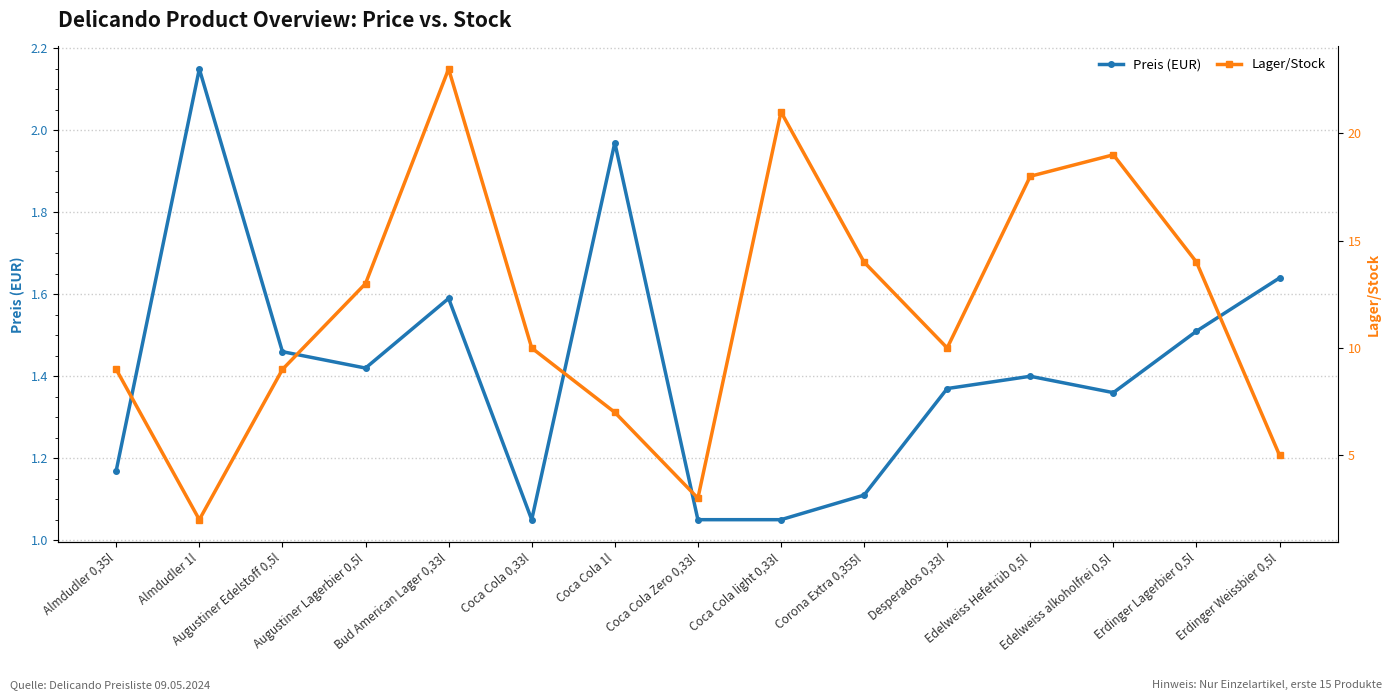

What is the difference between the maximum and second lowest values in the Preis (EUR) series?

1.1